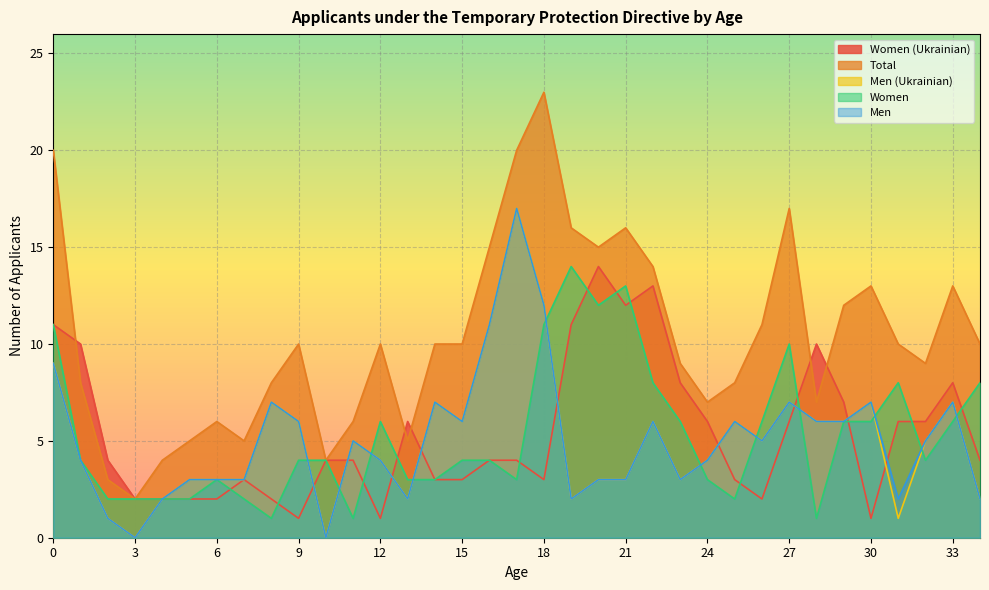

What is the difference between the Total values at 0 and 18?

3